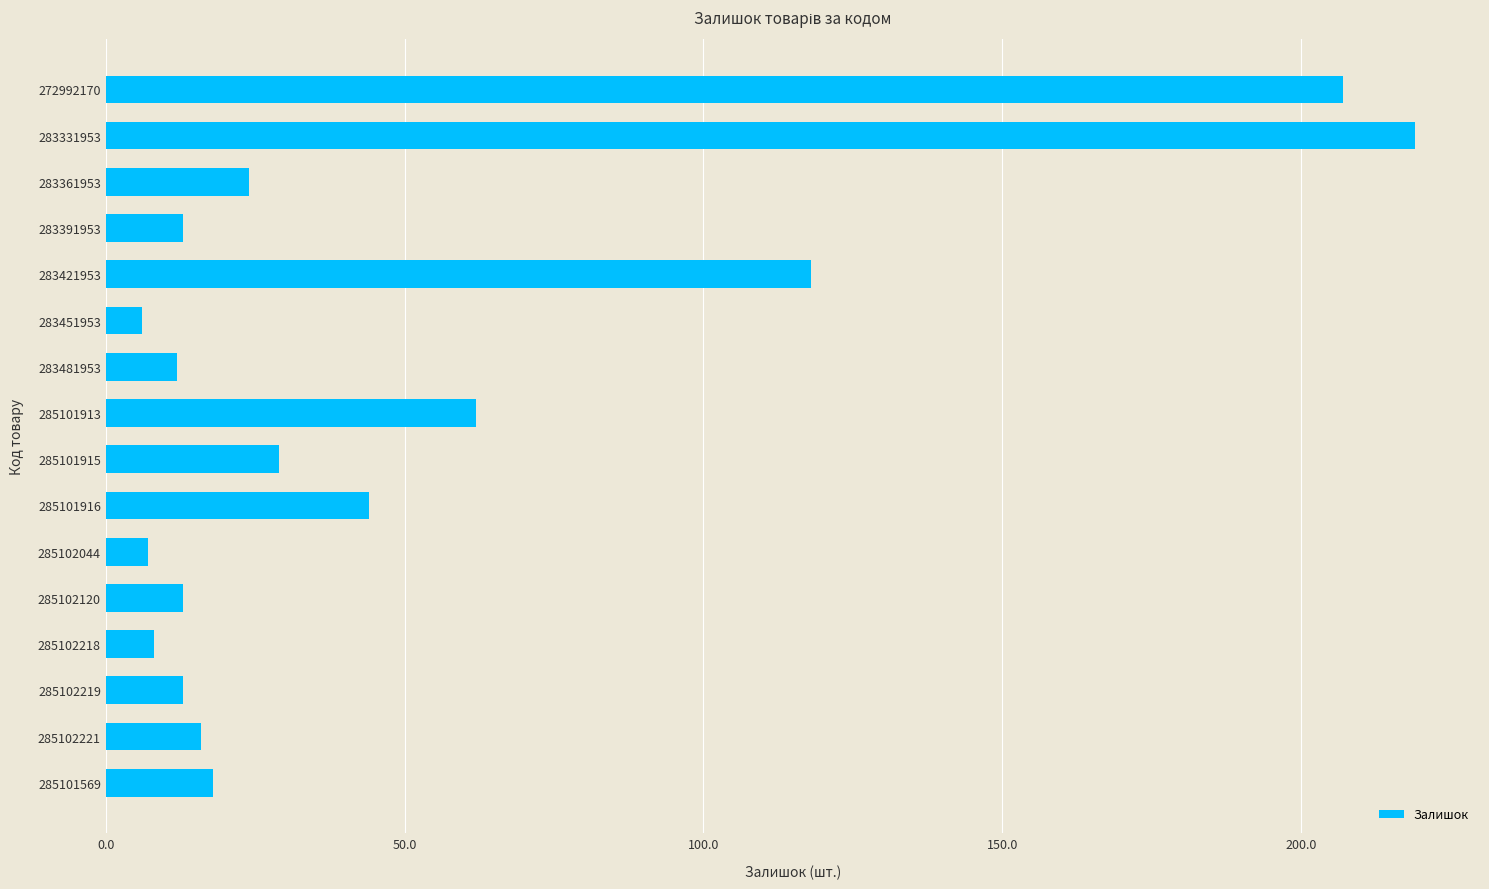

What value does the data have at 283331953?

219